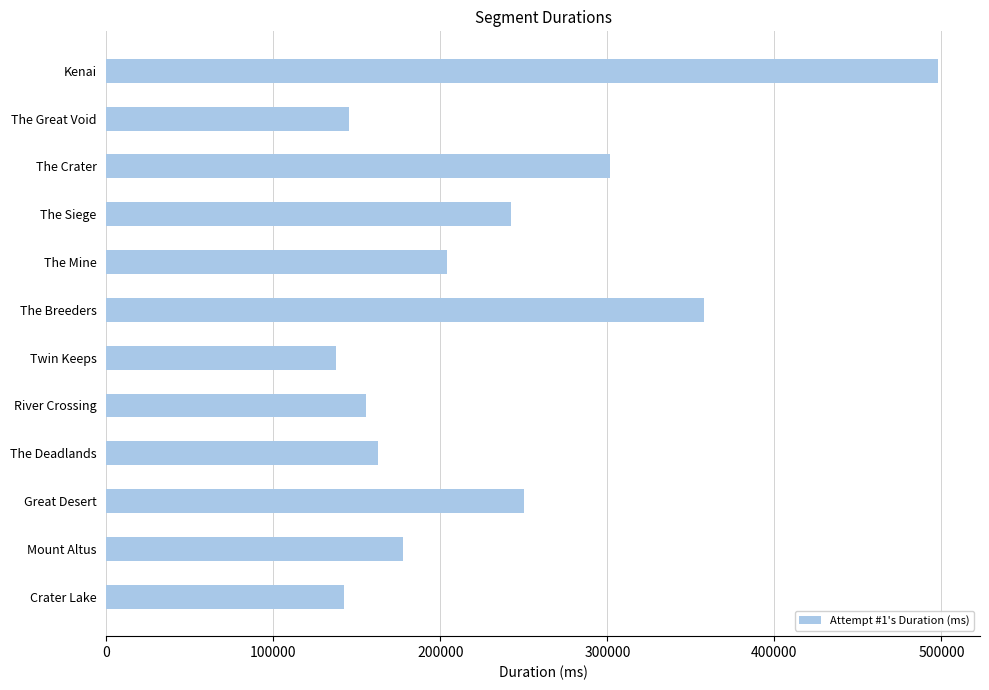

What is the sum of all values?

2774206